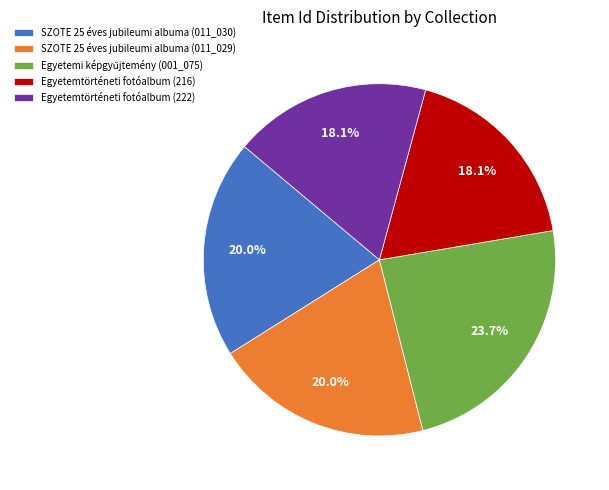

To the nearest percent, what portion does SZOTE 25 éves jubileumi albuma (011_030) represent?

20%